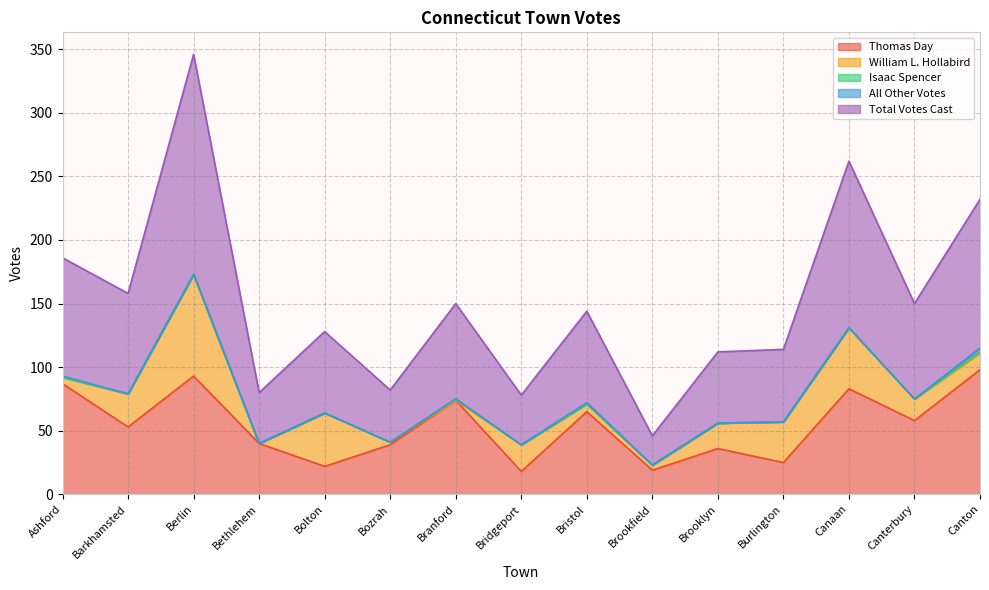

Rank the categories by Isaac Spencer value from highest to lowest.

Branford, Canton, Ashford, Barkhamsted, Berlin, Bethlehem, Bolton, Bozrah, Bridgeport, Bristol, Brookfield, Brooklyn, Burlington, Canaan, Canterbury